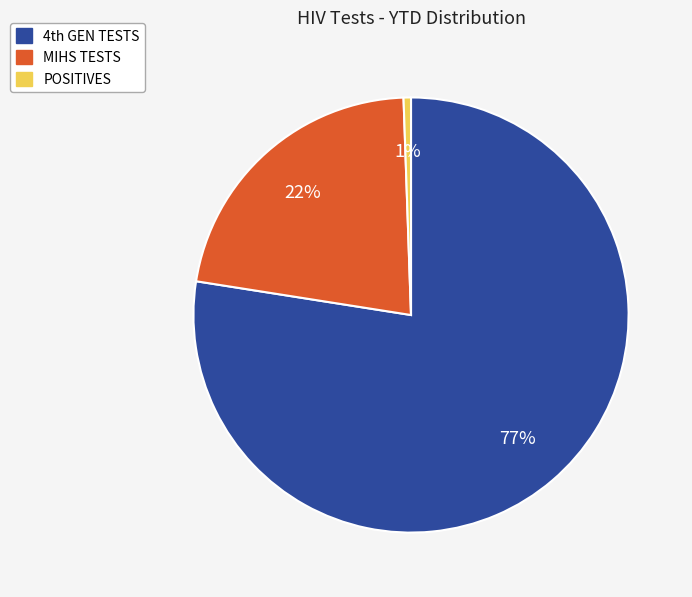

The POSITIVES slice represents 11% of the pie. True or false?

False